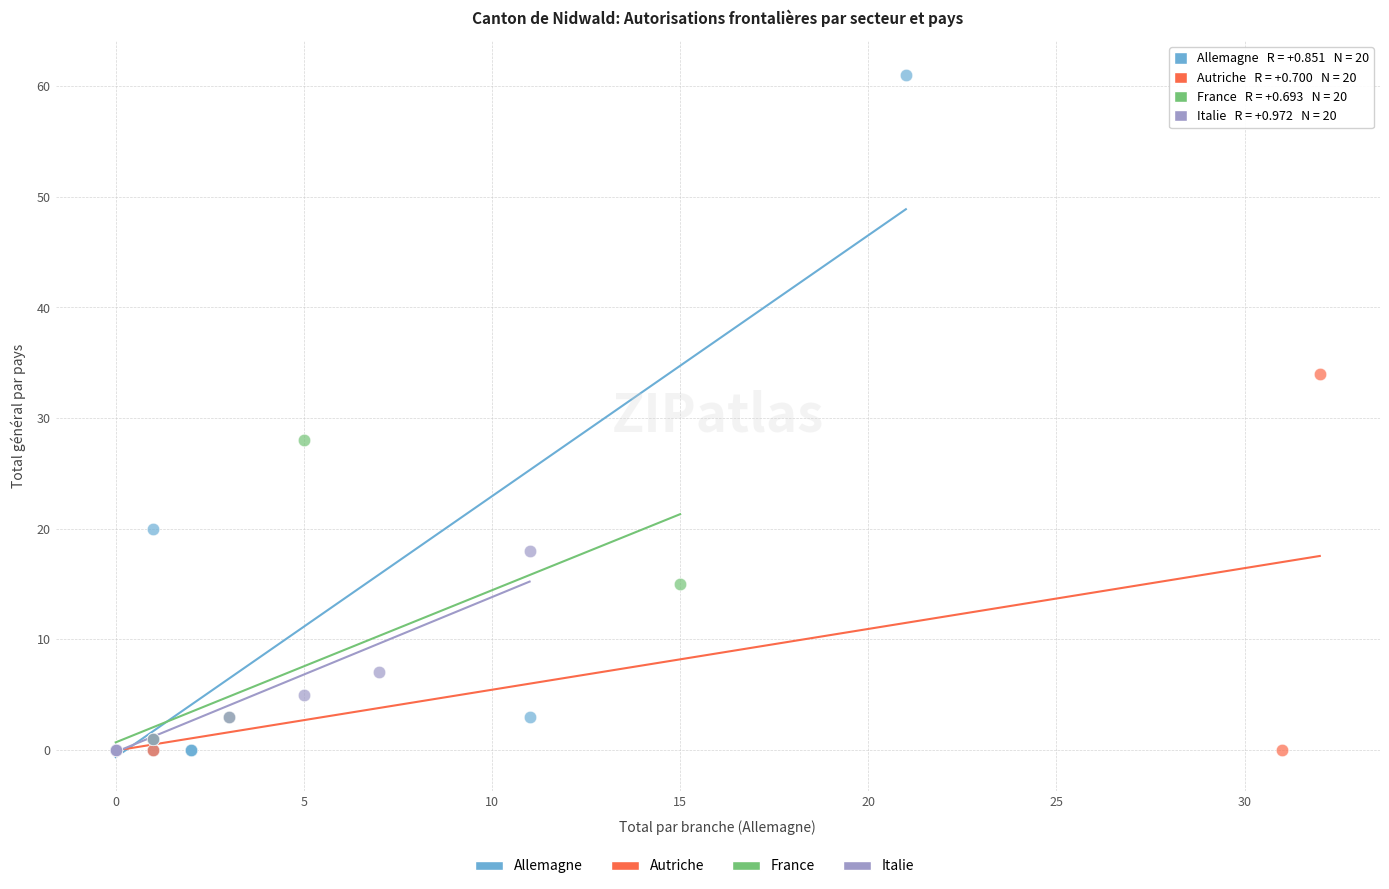

Which series reaches the maximum Y coordinate?

Allemagne